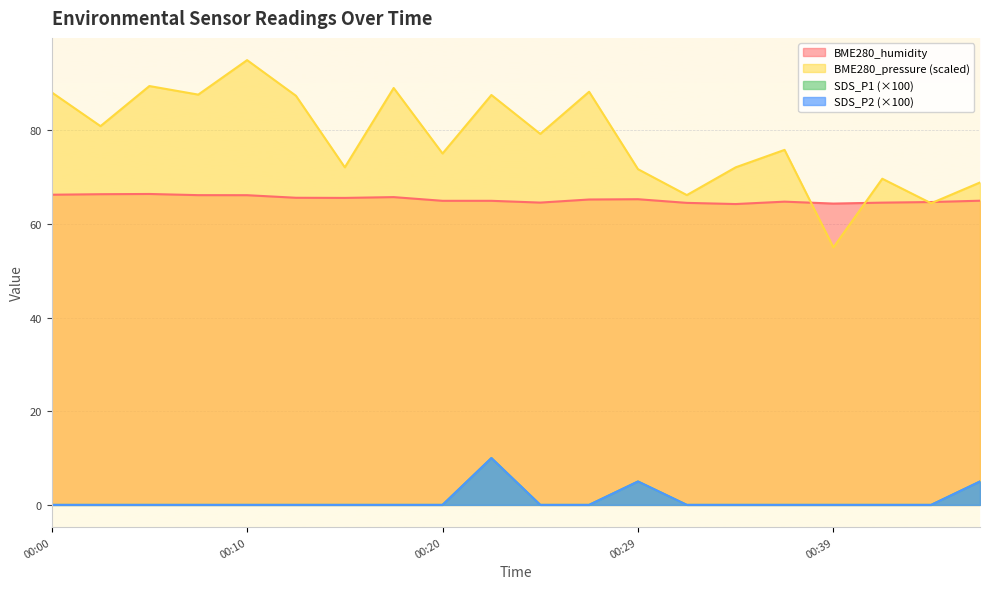

Reading left to right, list all the values displayed in this chart.

BME280_humidity: 00:00=66.2	00:02=66.4	00:05=66.4	00:07=66.2	00:10=66.2	00:12=65.6	00:15=65.6	00:17=65.7	00:20=65.0	00:22=65.0	00:24=64.6	00:27=65.2	00:29=65.3	00:32=64.5	00:34=64.3	00:37=64.8	00:39=64.4	00:42=64.6	00:44=64.7	00:46=65.0
BME280_pressure: 00:00=88.1	00:02=80.9	00:05=89.5	00:07=87.6	00:10=95.0	00:12=87.4	00:15=72.1	00:17=89.0	00:20=75.1	00:22=87.6	00:24=79.2	00:27=88.2	00:29=71.7	00:32=66.2	00:34=72.1	00:37=75.8	00:39=55.0	00:42=69.7	00:44=64.4	00:46=68.9
SDS_P1: 00:00=0.0	00:02=0.0	00:05=0.0	00:07=0.0	00:10=0.0	00:12=0.0	00:15=0.0	00:17=0.0	00:20=0.0	00:22=10.0	00:24=0.0	00:27=0.0	00:29=5.0	00:32=0.0	00:34=0.0	00:37=0.0	00:39=0.0	00:42=0.0	00:44=0.0	00:46=5.0
SDS_P2: 00:00=0.0	00:02=0.0	00:05=0.0	00:07=0.0	00:10=0.0	00:12=0.0	00:15=0.0	00:17=0.0	00:20=0.0	00:22=10.0	00:24=0.0	00:27=0.0	00:29=5.0	00:32=0.0	00:34=0.0	00:37=0.0	00:39=0.0	00:42=0.0	00:44=0.0	00:46=5.0